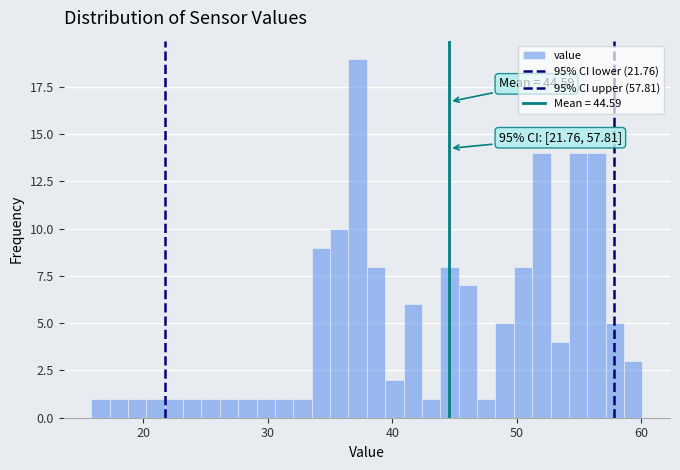

Around what value on the x-axis is the tallest bar? Give the approximate position of its centre, as read against the axis.

37